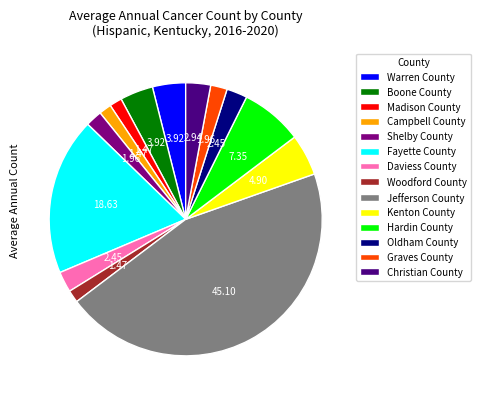

True or false: Oldham County accounts for 2% of the total.

True